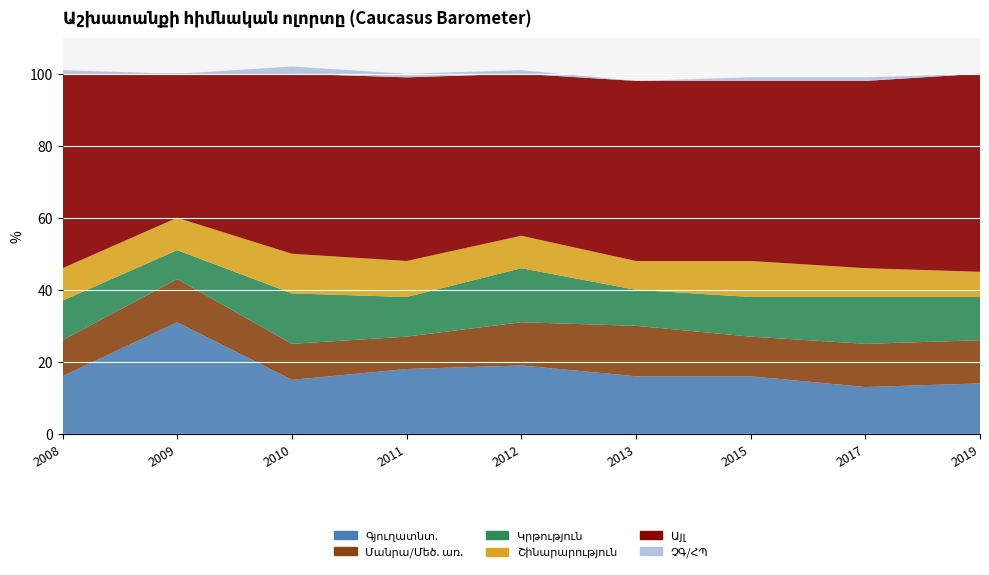

Reading left to right, list all the values displayed in this chart.

Գյուղատնտ.: 16	31	15	18	19	16	16	13	14
Մանրա/Մեծ. առ.: 10	12	10	9	12	14	11	12	12
Կրթություն: 11	8	14	11	15	10	11	13	12
Շինարարություն: 9	9	11	10	9	8	10	8	7
Այլ: 54	40	50	51	45	50	50	52	55
ՉԳ/ՀՊ: 1	0	2	1	1	0	1	1	0